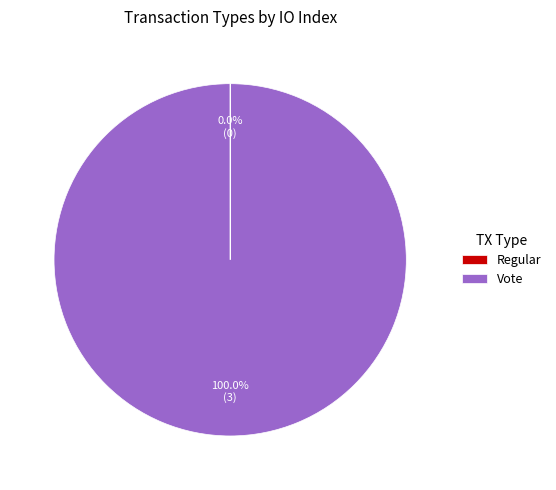

Which slice represents more than half of the pie?

Vote